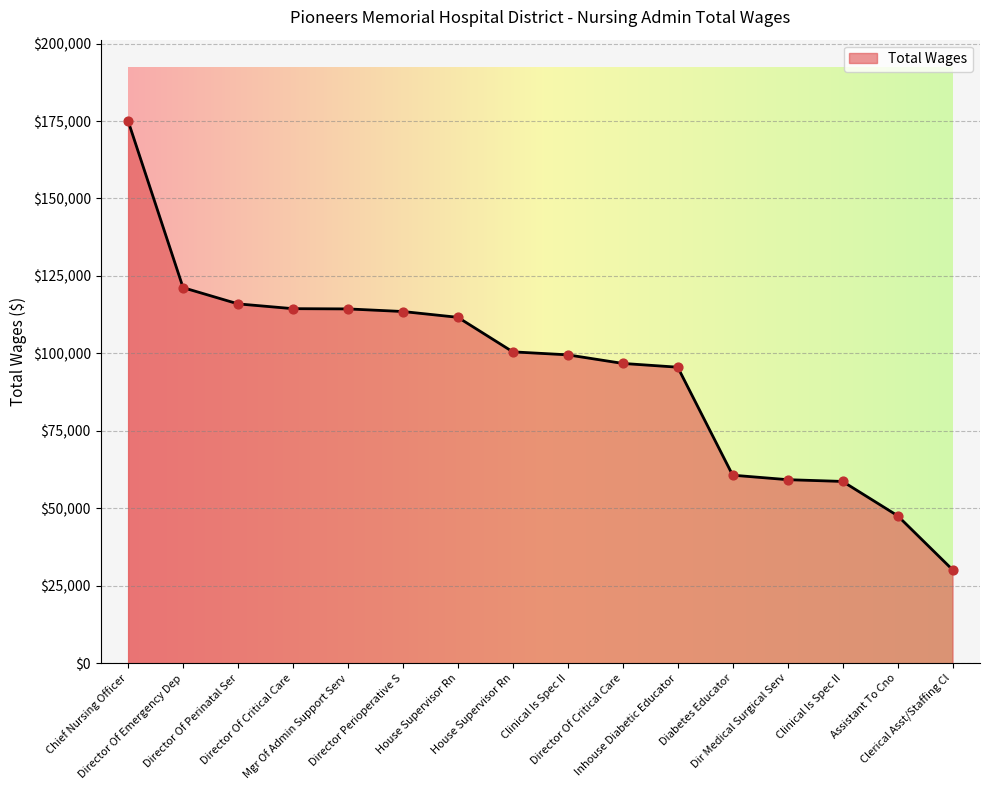

Approximately how many times larger is the value at Clinical Is Spec II compared to Dir Medical Surgical Serv?

1.0